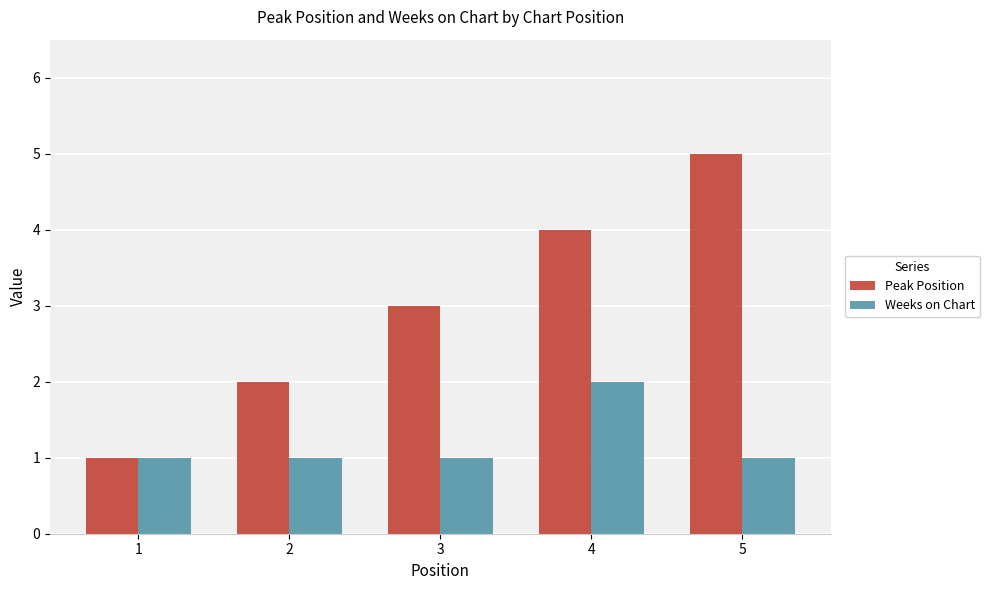

The Weeks on Chart series shows 1 at 1. True or false?

True